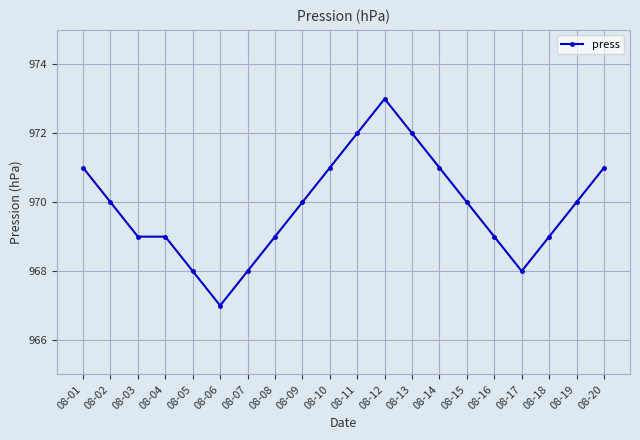

Reading right to left, what are all the values shown in this chart?

08-20=971	08-19=970	08-18=969	08-17=968	08-16=969	08-15=970	08-14=971	08-13=972	08-12=973	08-11=972	08-10=971	08-09=970	08-08=969	08-07=968	08-06=967	08-05=968	08-04=969	08-03=969	08-02=970	08-01=971